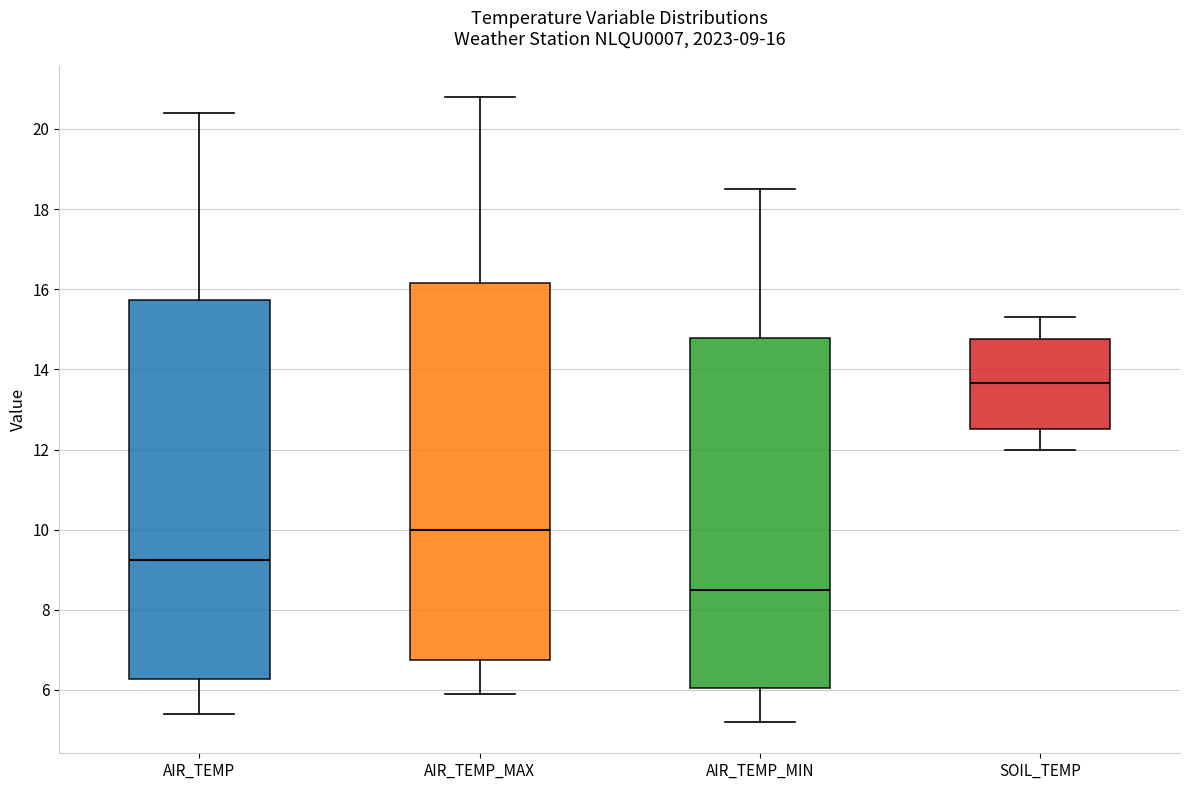

Which box's median line is the highest?

SOIL_TEMP